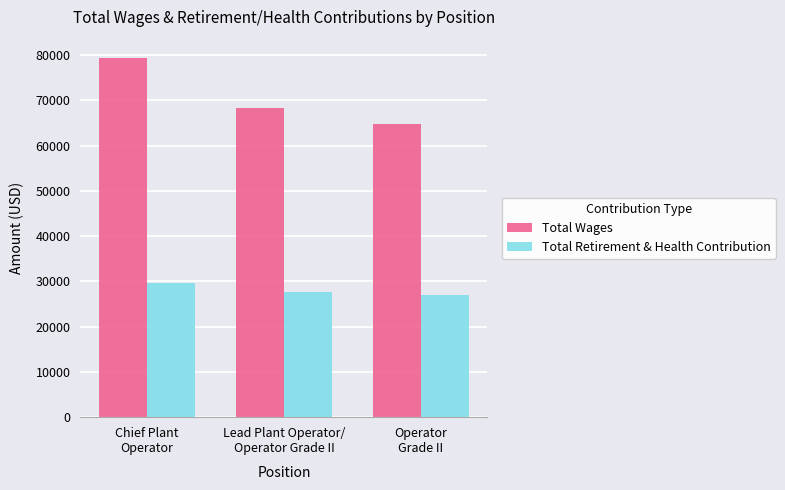

List the series in order of their overall mean, lowest first.

Total Retirement & Health Contribution, Total Wages